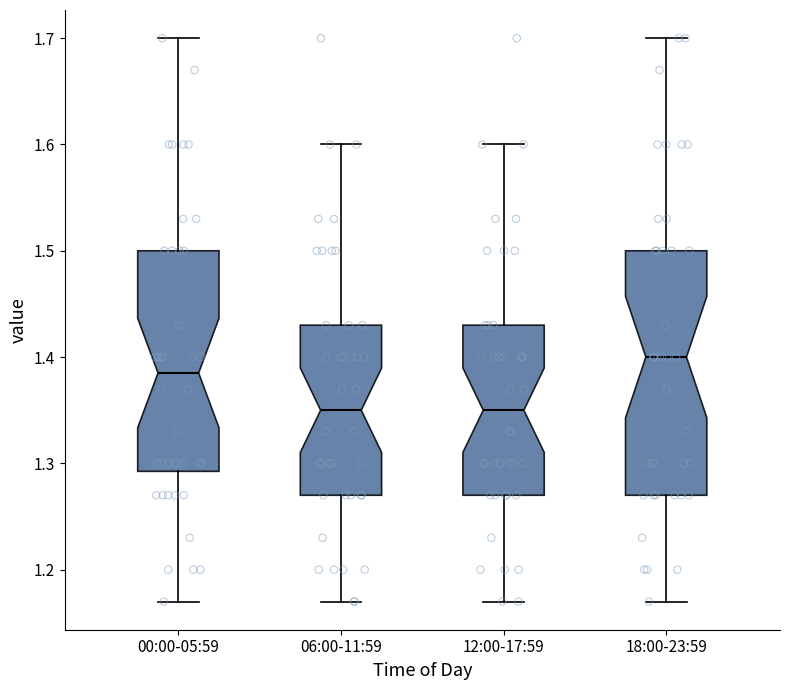

Comparing the boxes themselves (not the whiskers), which one is the tallest?

18:00-23:59